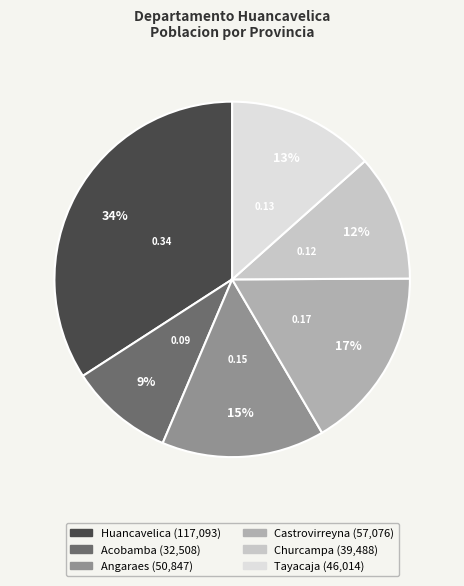

Rank the categories by value from lowest to highest.

Acobamba, Churcampa, Tayacaja, Angaraes, Castrovirreyna, Huancavelica